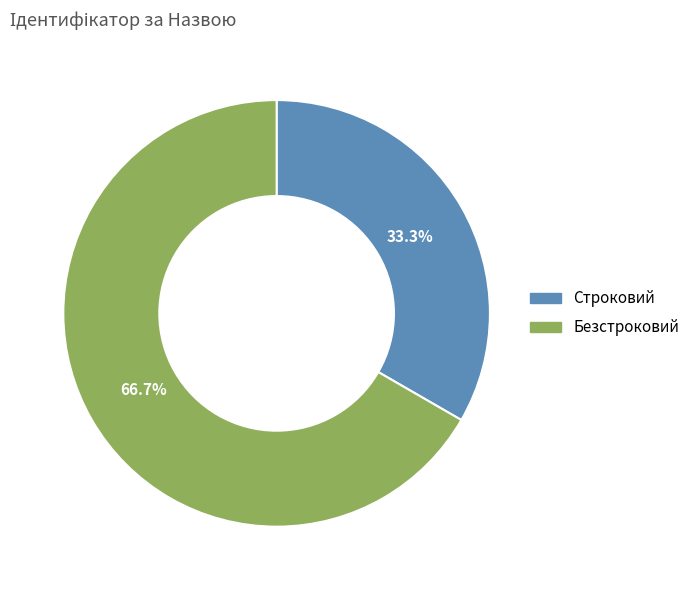

To the nearest percent, what is the difference between the largest and smallest slice percentages?

33%